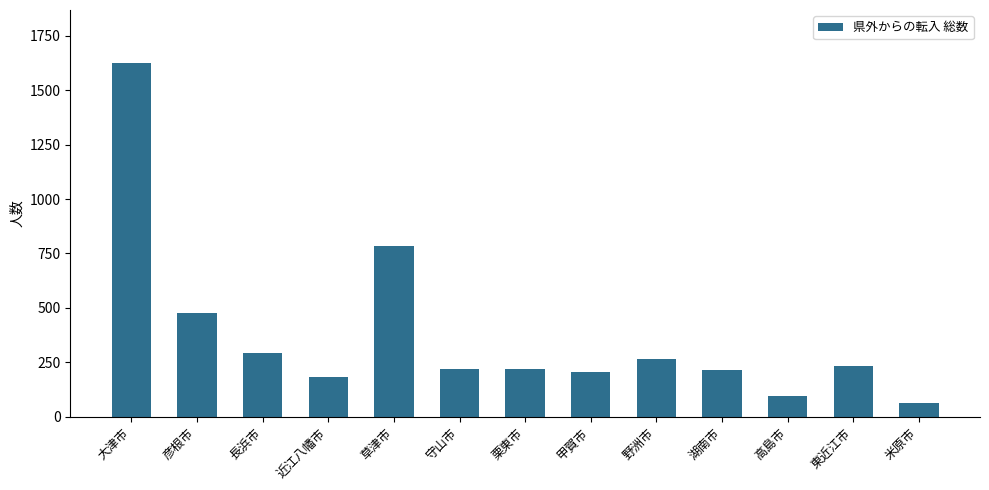

What is the label of the 11th bar from the right?

長浜市